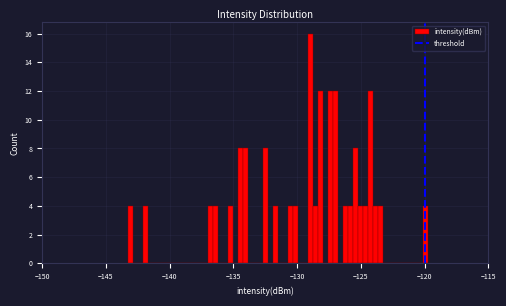

Read against the x-axis, roughly where is the centre of the tallest bar?

-129.0